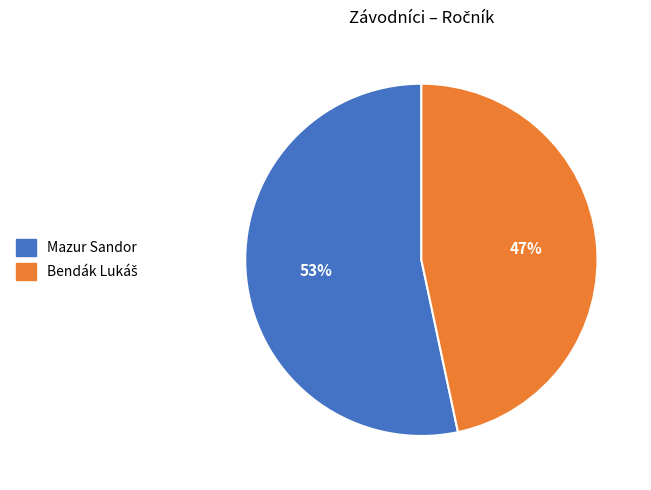

Count the number of slices in the pie.

2